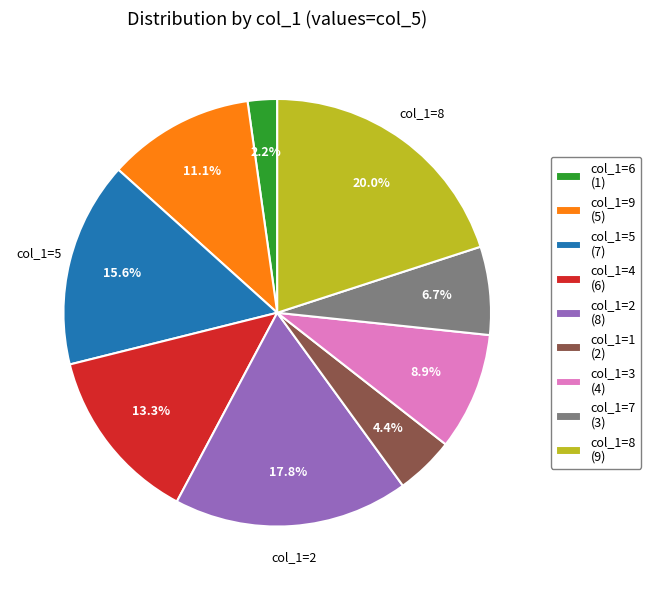

What percentage is NOT represented by col_1=9 (5)?

88.9%